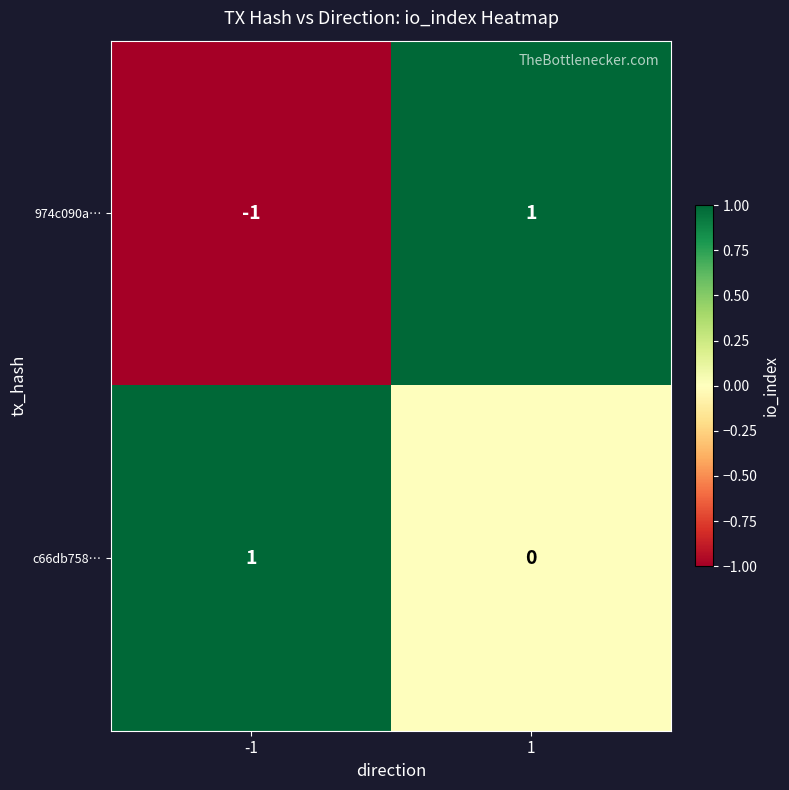

The value of 974c090a… at -1 is -1. True or false?

True